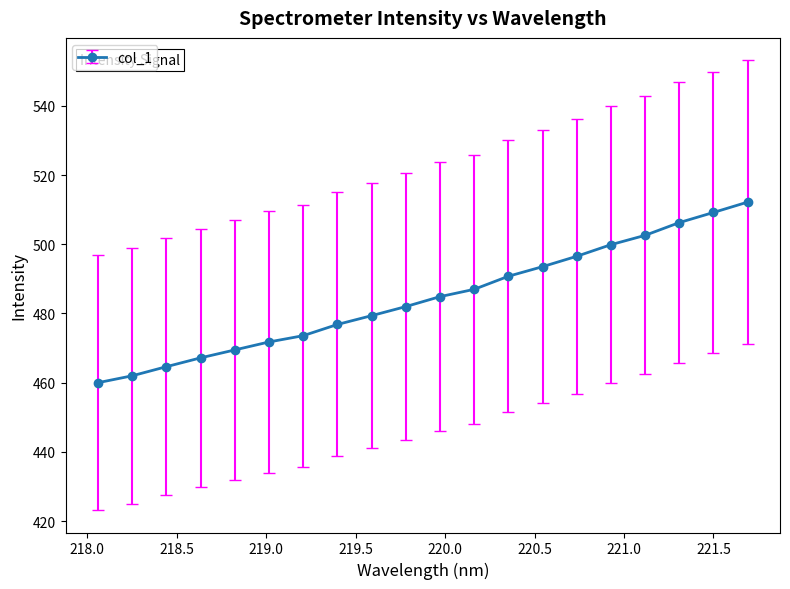

Reading left to right, transcribe all the data shown in this chart.

460.0	462.0	464.6	467.2	469.5	471.8	473.6	476.8	479.4	482.0	484.9	487.0	490.7	493.5	496.5	499.9	502.6	506.2	509.2	512.2